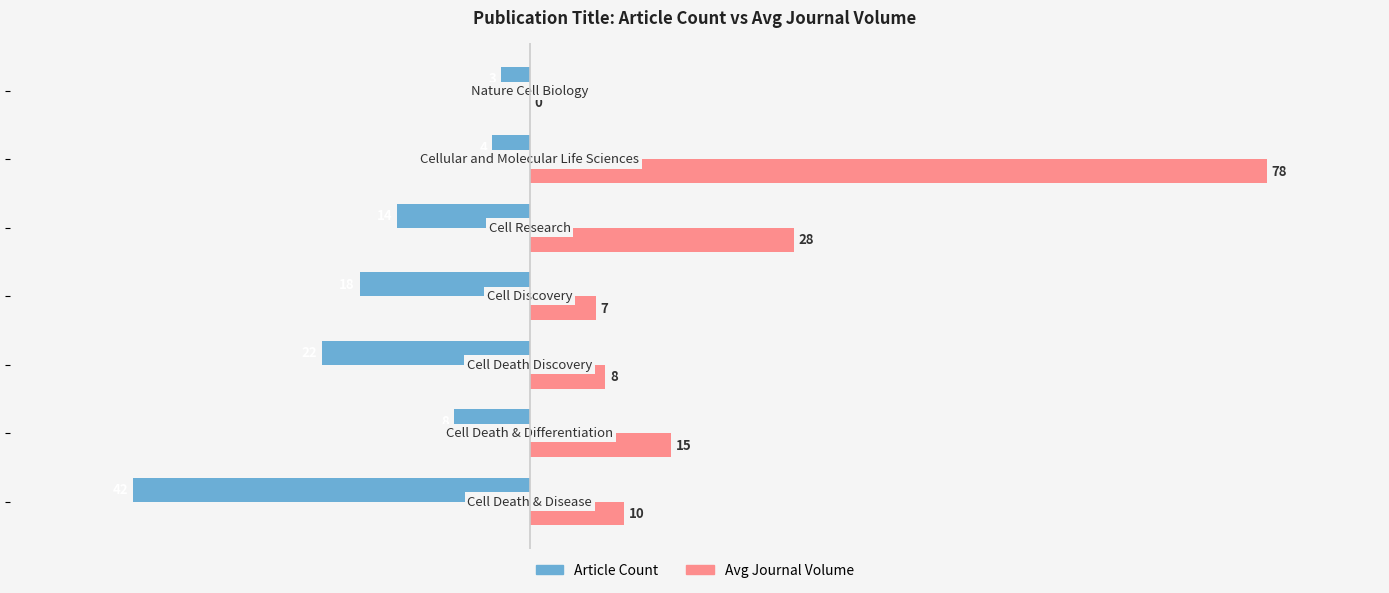

What is the sum of all Article Count values?

-111